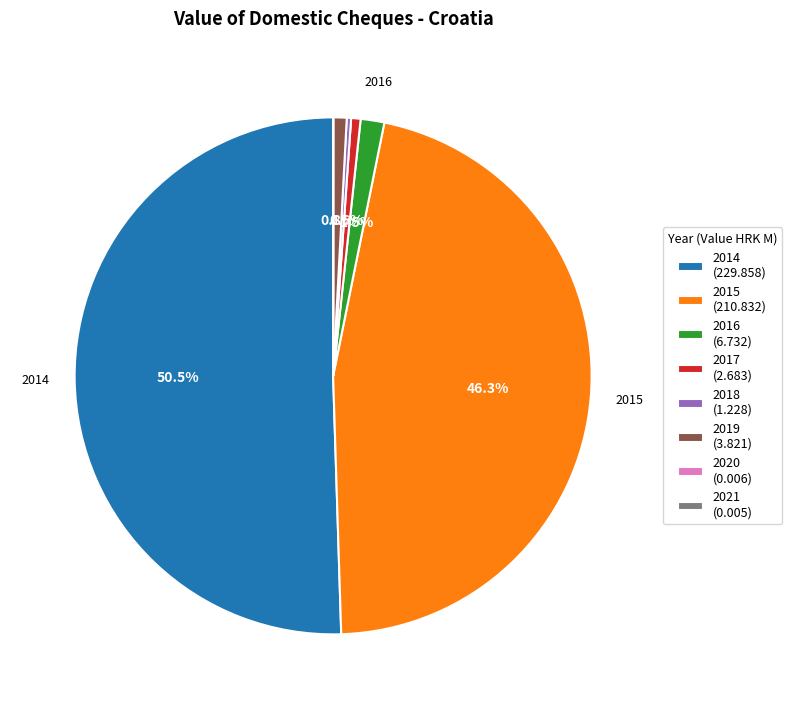

What is the ratio of the value at 2014 (229.858) to the value at 2019 (3.821)?

60.2